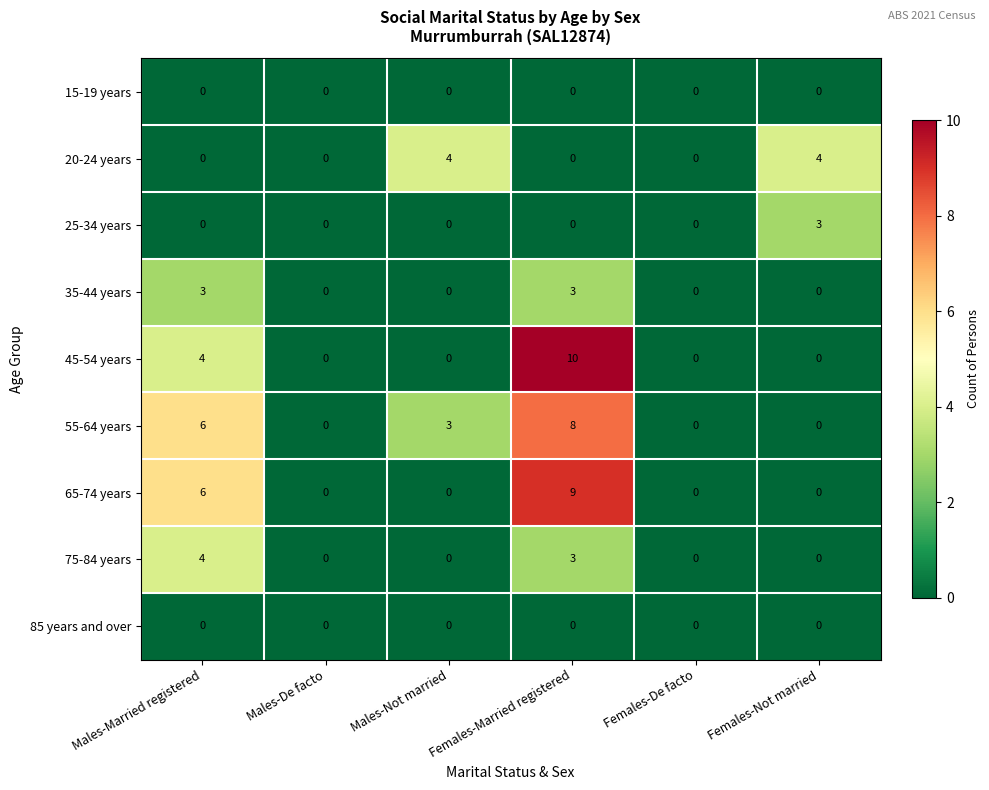

The value of 45-54 years at Males-Not married is -3. True or false?

False